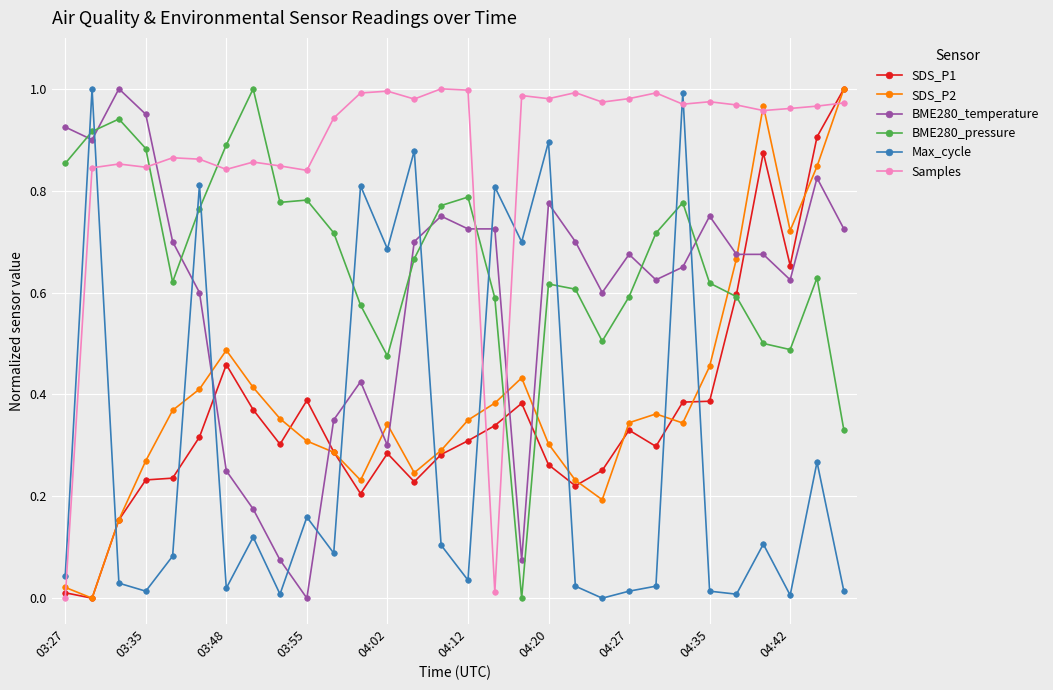

Is this an area chart (filled region under the line)?

No